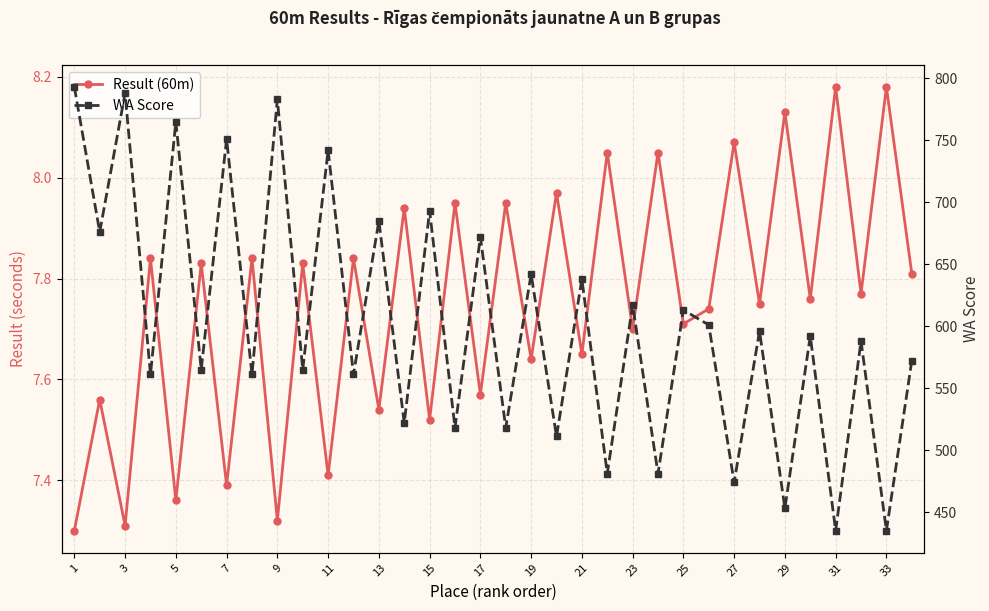

What is the sum of all Result (60m) values?

263.5